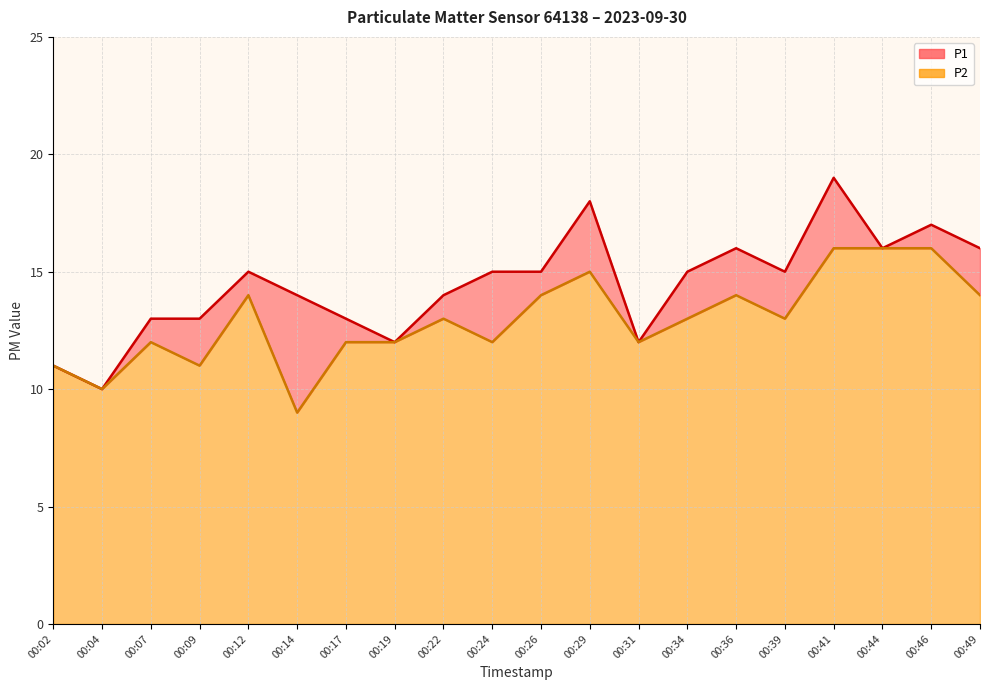

Reading left to right, what are all the values shown in this chart?

P1: 00:02=11	00:04=10	00:07=13	00:09=13	00:12=15	00:14=14	00:17=13	00:19=12	00:22=14	00:24=15	00:26=15	00:29=18	00:31=12	00:34=15	00:36=16	00:39=15	00:41=19	00:44=16	00:46=17	00:49=16
P2: 00:02=11	00:04=10	00:07=12	00:09=11	00:12=14	00:14=9	00:17=12	00:19=12	00:22=13	00:24=12	00:26=14	00:29=15	00:31=12	00:34=13	00:36=14	00:39=13	00:41=16	00:44=16	00:46=16	00:49=14